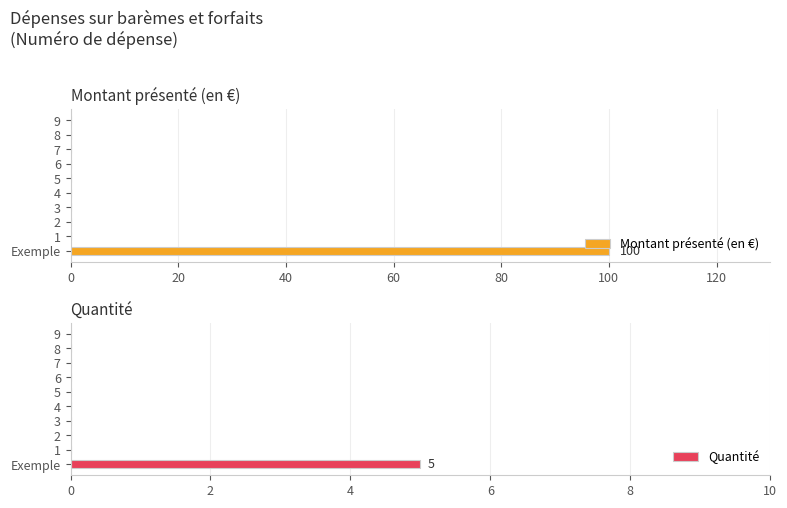

How many series are shown in this chart?

2